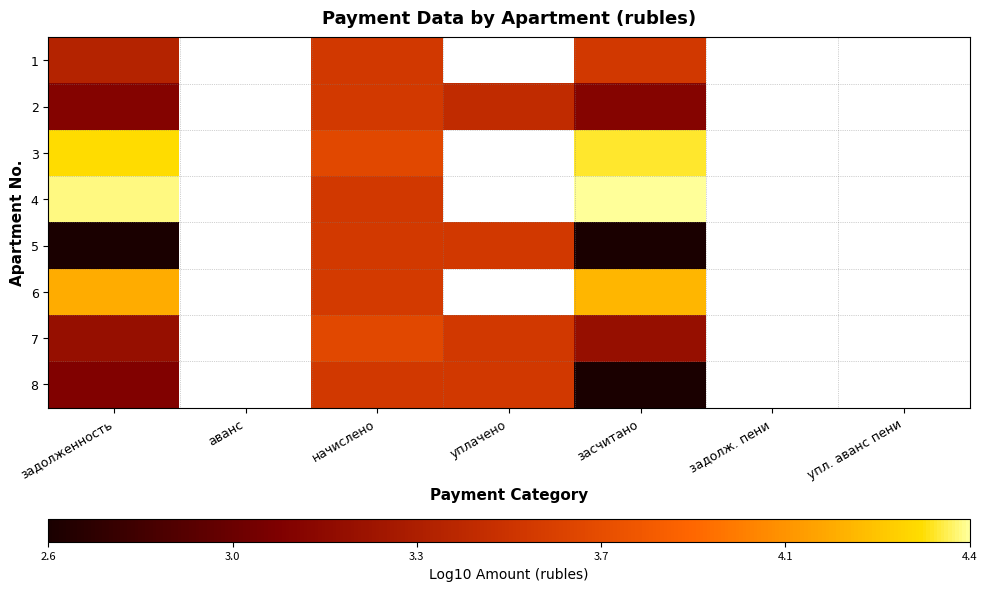

How many values in 7 are above zero?

4